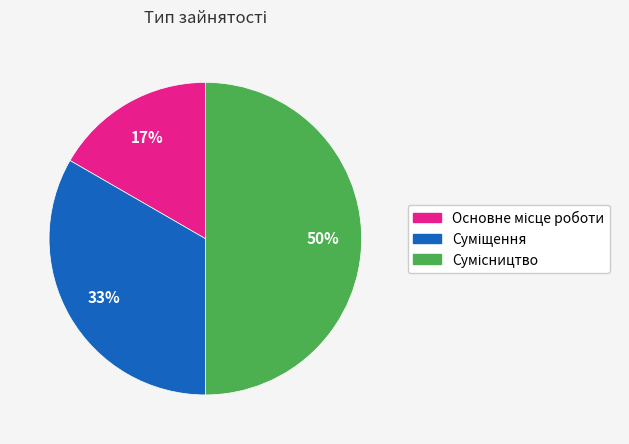

To the nearest percent, what is the average slice percentage?

33%